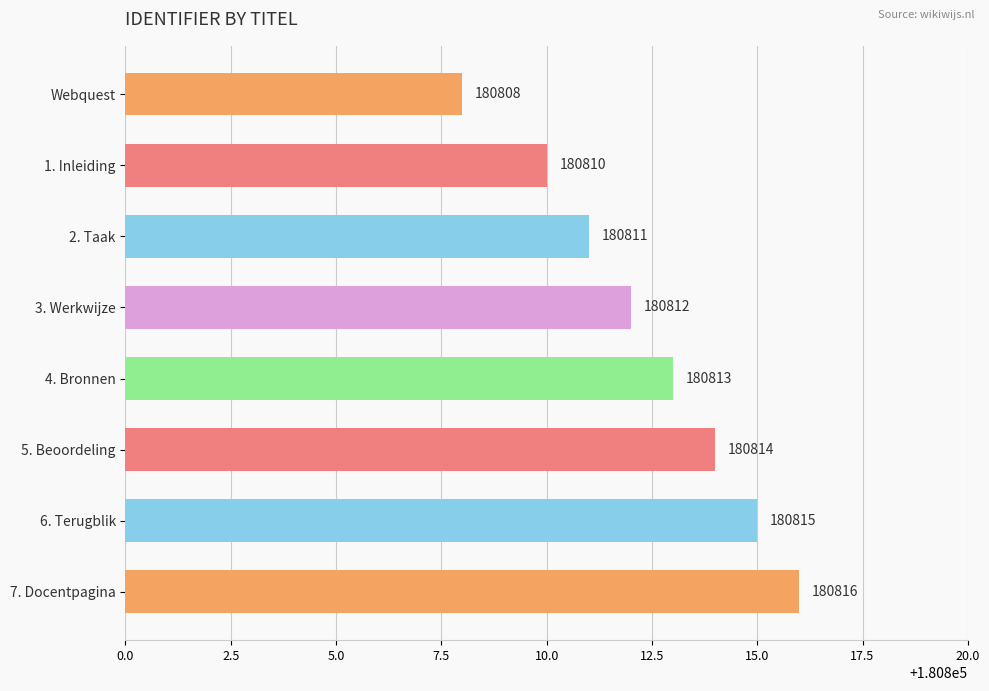

Rank the categories by value from highest to lowest.

7. Docentpagina, 6. Terugblik, 5. Beoordeling, 4. Bronnen, 3. Werkwijze, 2. Taak, 1. Inleiding, Webquest